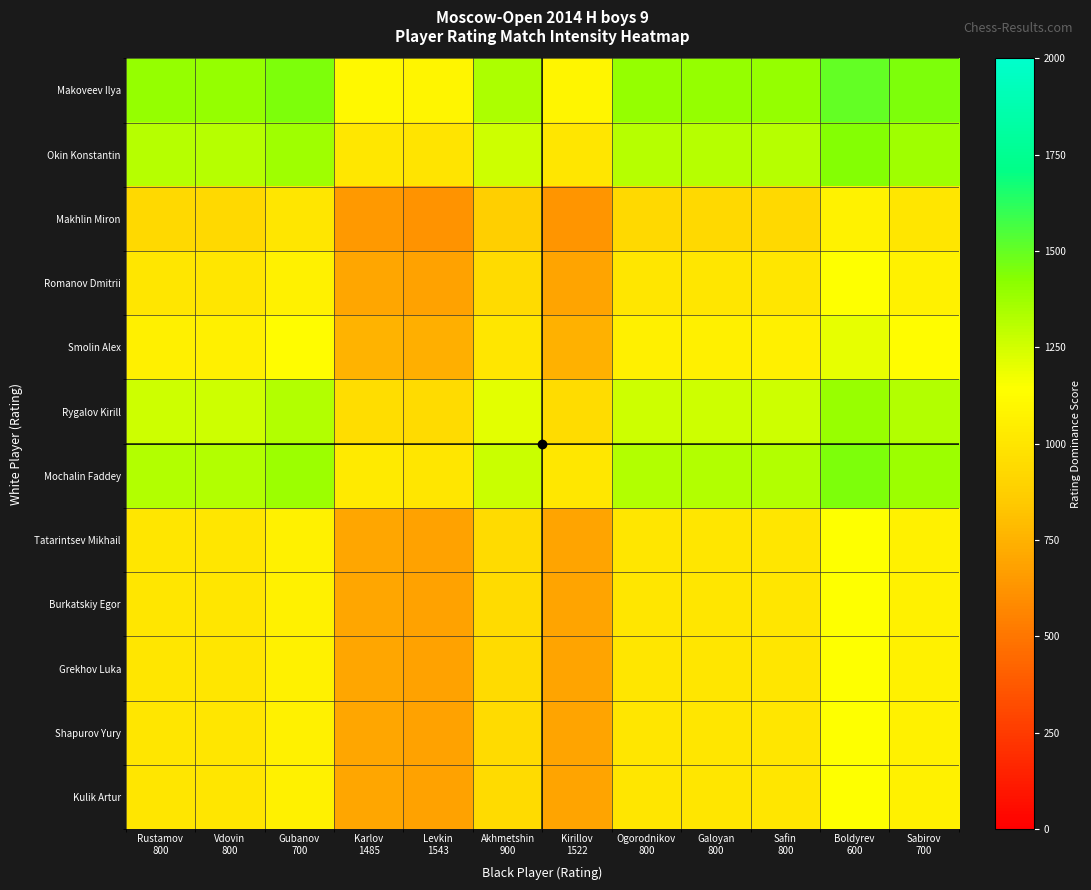

What is the spread (max minus min) of values at Karlov
1485?

465.0